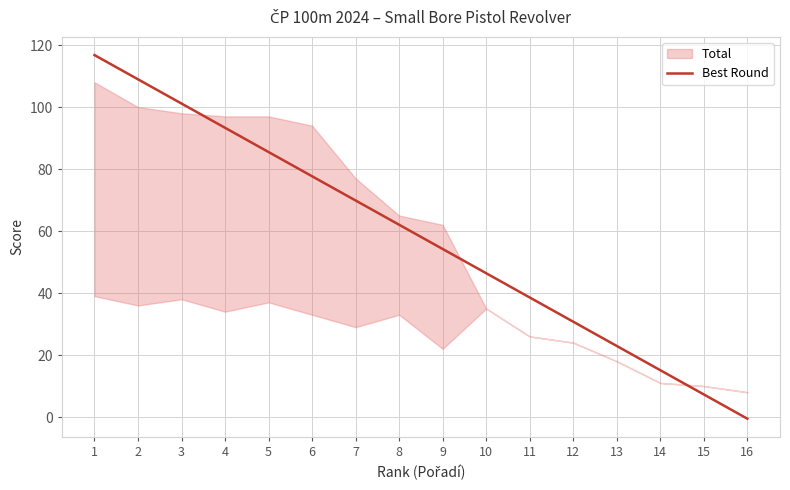

List the labels in order of value, smallest first.

16, 15, 14, 13, 12, 11, 10, 9, 8, 7, 6, 5, 4, 3, 2, 1